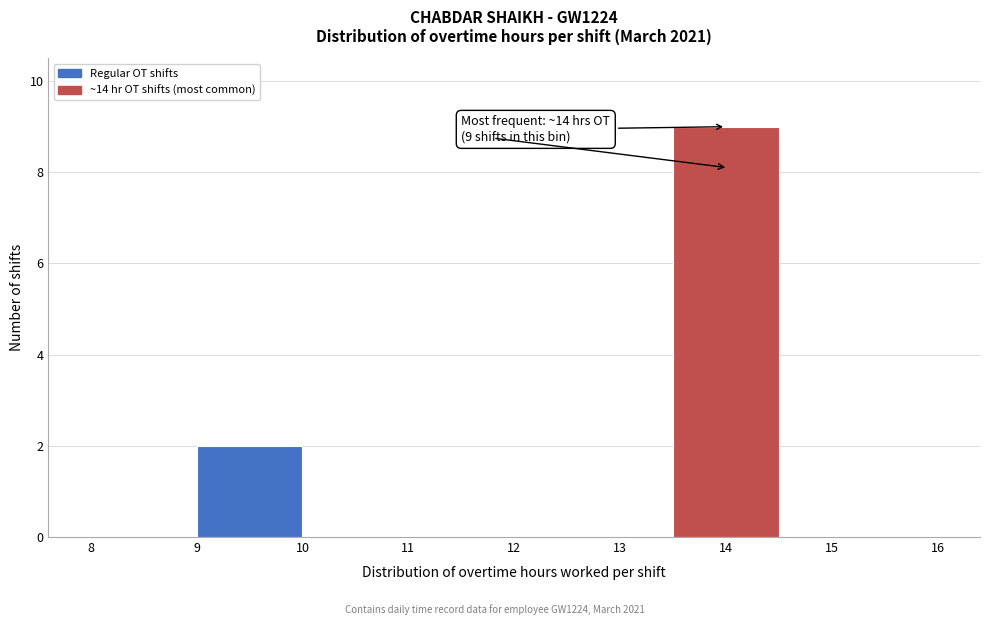

Over which range of the x-axis is the bar tallest?

13.5 to 14.5